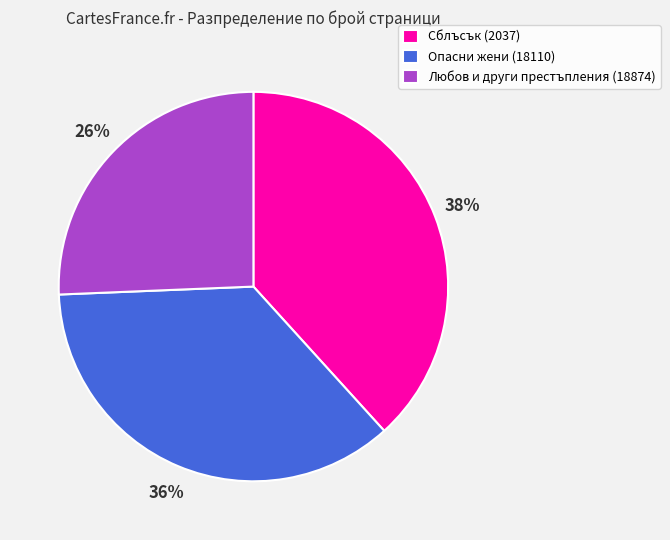

What percentage is the Опасни жени (18110) slice, to the nearest percent?

36%